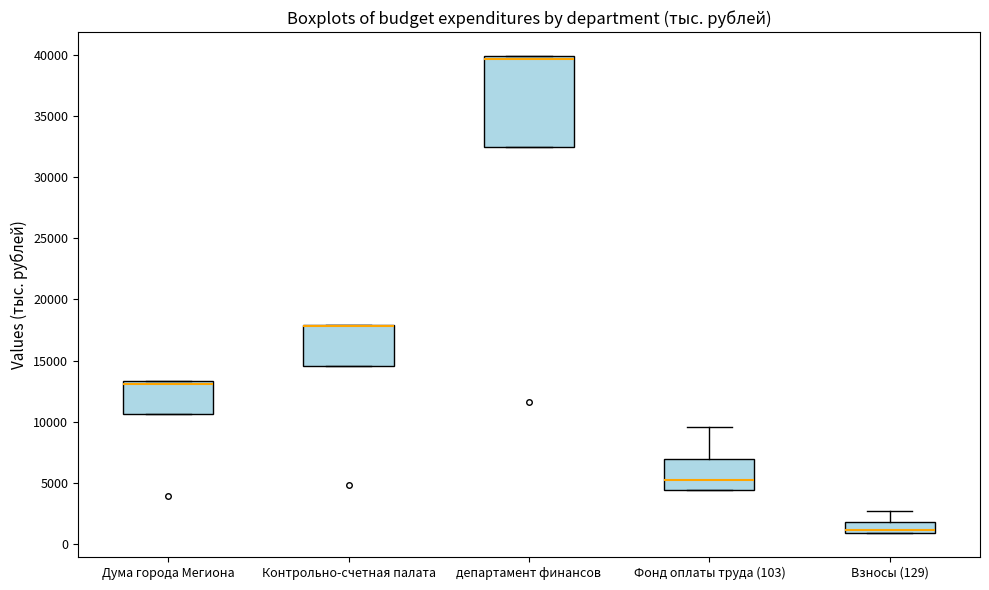

Reading left to right, transcribe this box plot: for each box, give where its median line is, the range the box spans, and where its two whiskers end, as read against the y-axis. The values are not printed on the chart, so give them approximately, as read against the axis.

Дума города Мегиона: median 13000, box 10500 to 13500, whiskers 10500 to 13500
Контрольно-счетная палата: median 18000 (drawn on the box's upper edge), box 14500 to 18000, whiskers 14500 to 18000
департамент финансов: median 39500, box 32500 to 40000, whiskers 32500 to 40000
Фонд оплаты труда (103): median 5500, box 4500 to 7000, whiskers 4500 to 9500
Взносы (129): median 1000 (just above the box's lower edge), box 1000 to 2000, whiskers 1000 to 2500